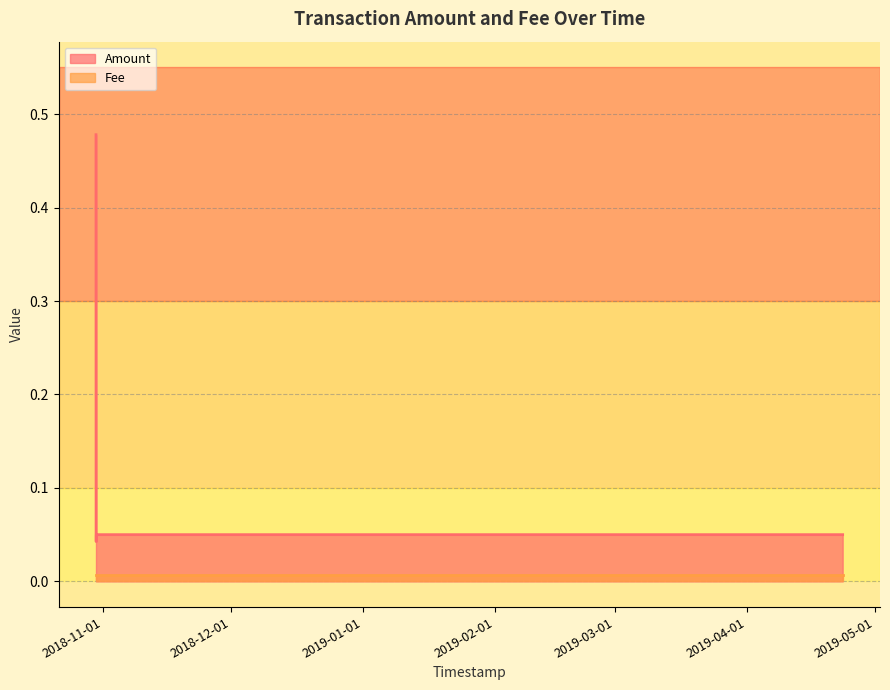

Does the chart have visible grid lines?

Yes